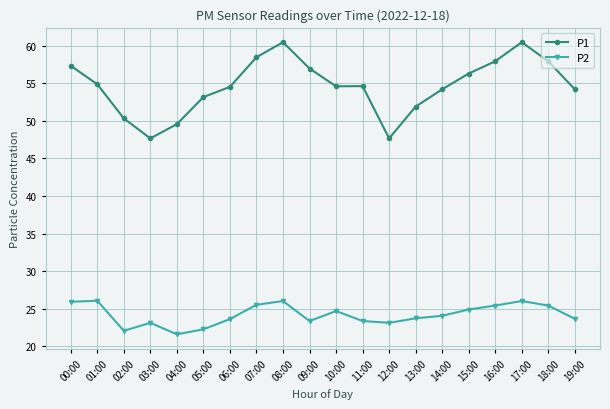

How many values in the P2 series are below 24?

10